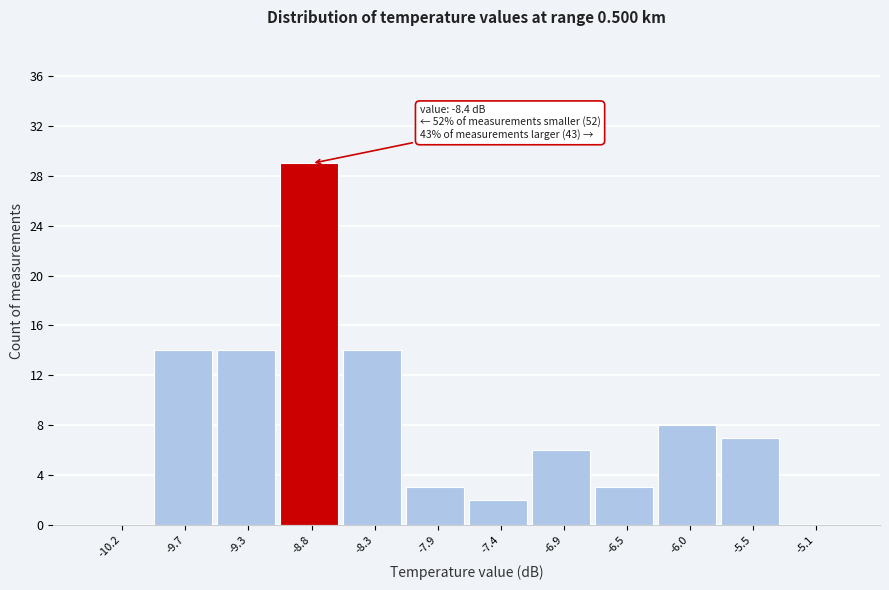

Reading right to left, list all the values displayed in this chart.

-5.1=0	-5.5=7	-6.0=8	-6.5=3	-6.9=6	-7.4=2	-7.9=3	-8.3=14	-8.8=29	-9.3=14	-9.7=14	-10.2=0